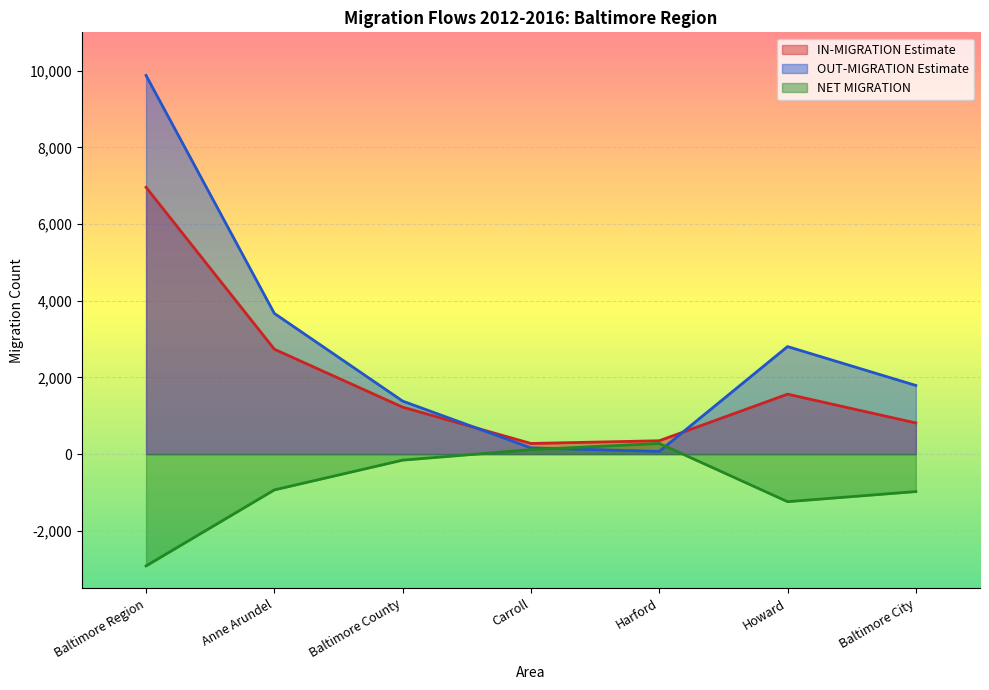

True or false: IN-MIGRATION Estimate and OUT-MIGRATION Estimate intersect in this chart.

True